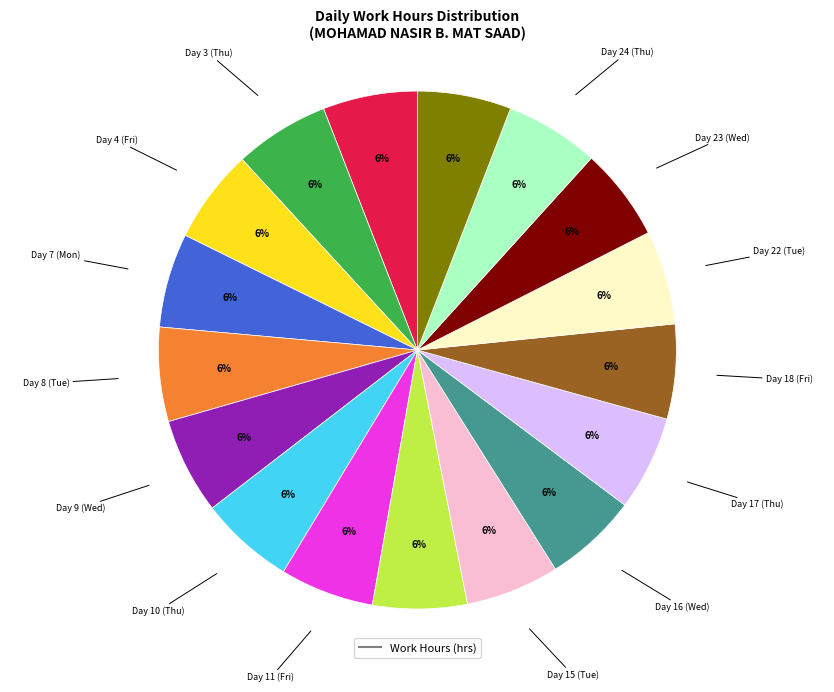

To the nearest percent, what is the average slice percentage?

6%